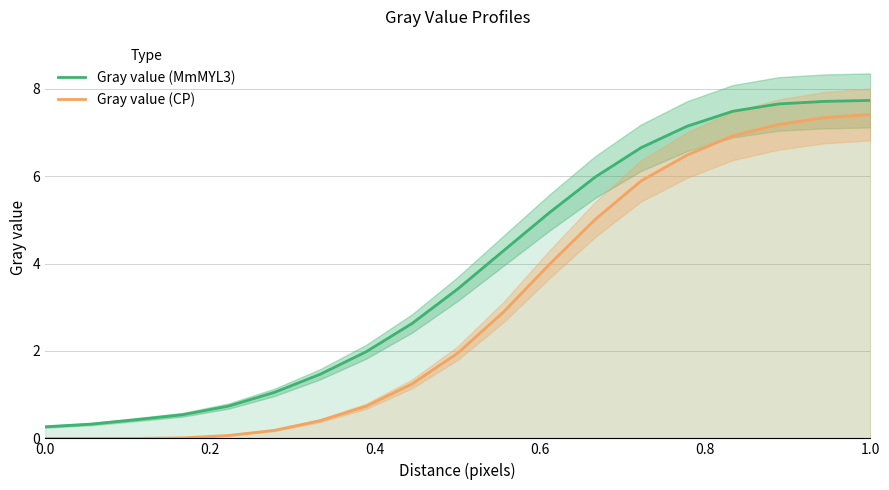

True or false: Gray value (MmMYL3) and Gray value (CP) intersect in this chart.

False